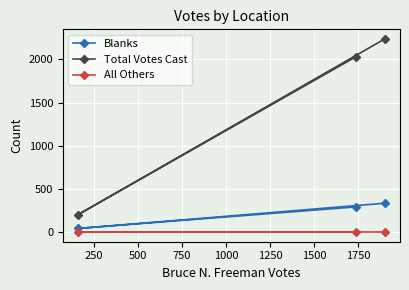

Reading left to right, what are all the values shown in this chart?

Blanks: 42	292	334
Total Votes Cast: 203	2033	2236
All Others: 0	0	0